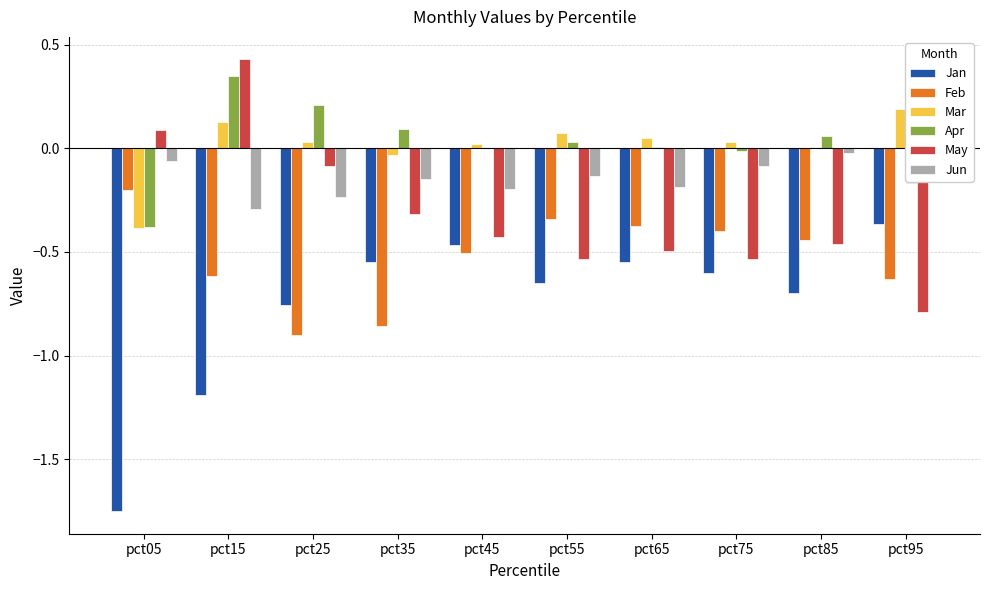

What is the smallest value displayed?

-1.8